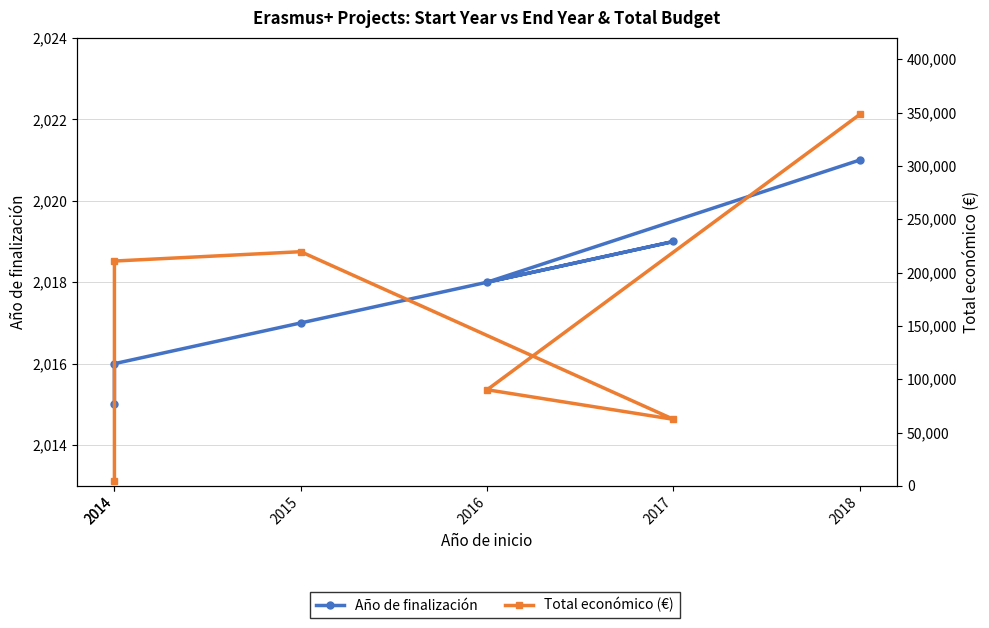

What are all the series names shown in the legend?

Año de finalización, Total económico (€)